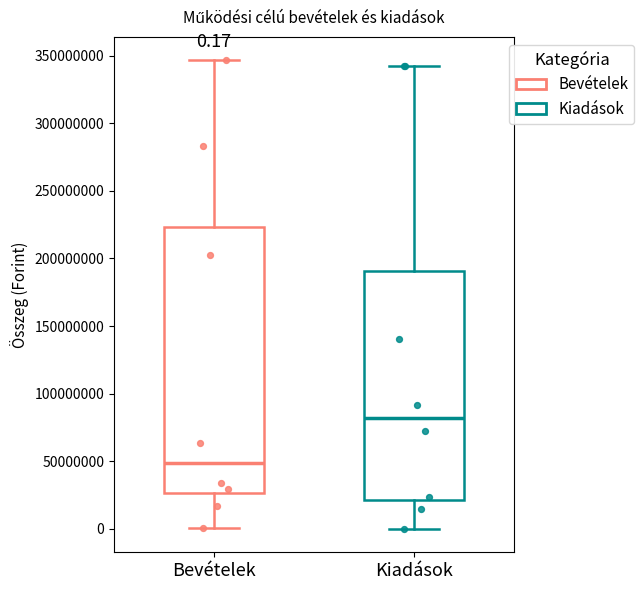

Comparing the boxes themselves (not the whiskers), which one is the tallest?

Bevételek